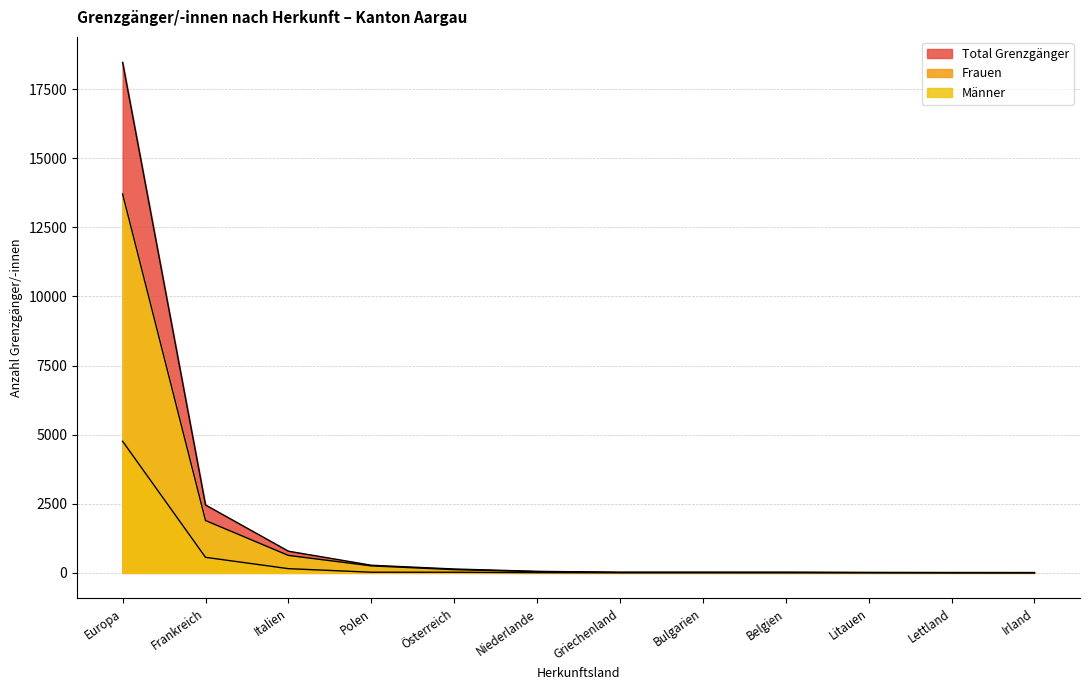

What is the minimum value for Männer?

1